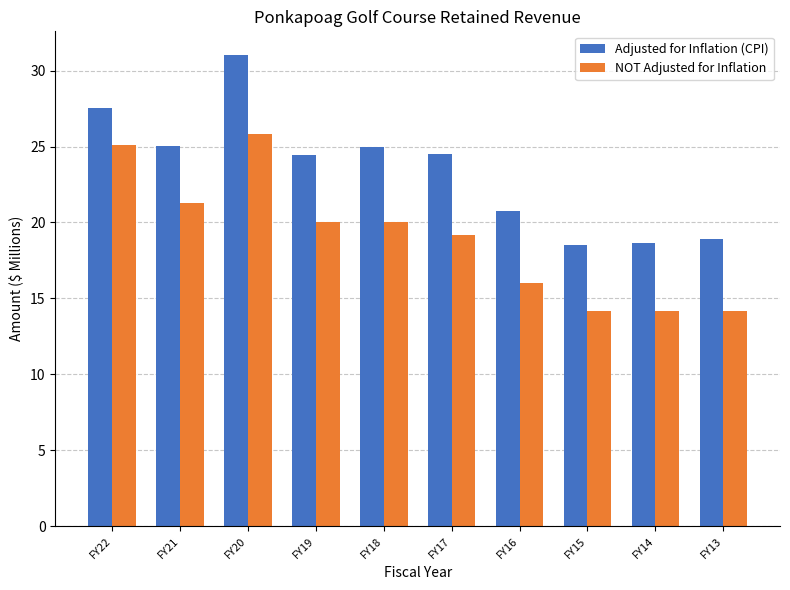

How many data points in NOT Adjusted for Inflation are less than 20?

5